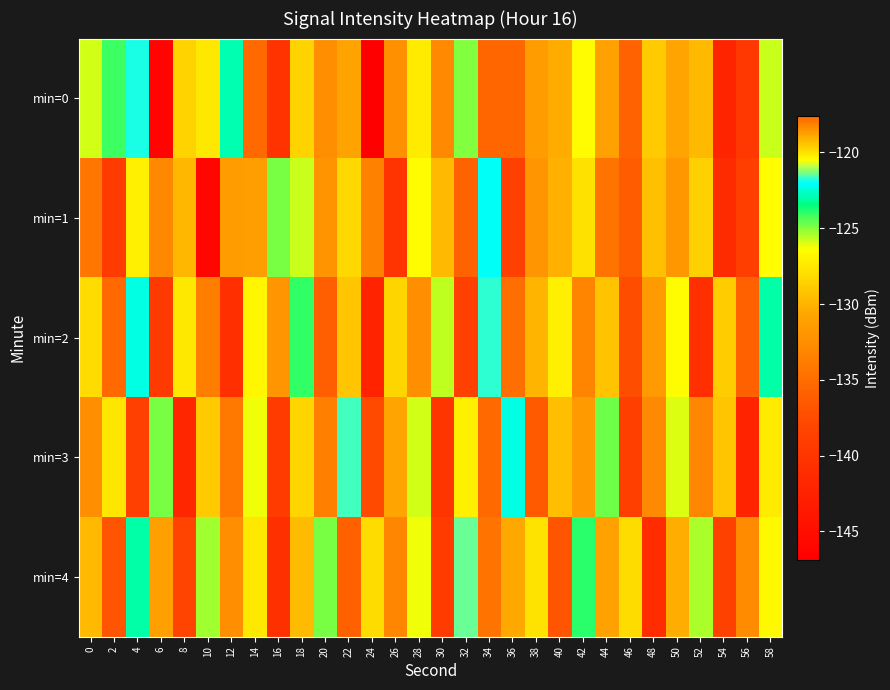

Which series has the largest range (max minus min)?

min=0